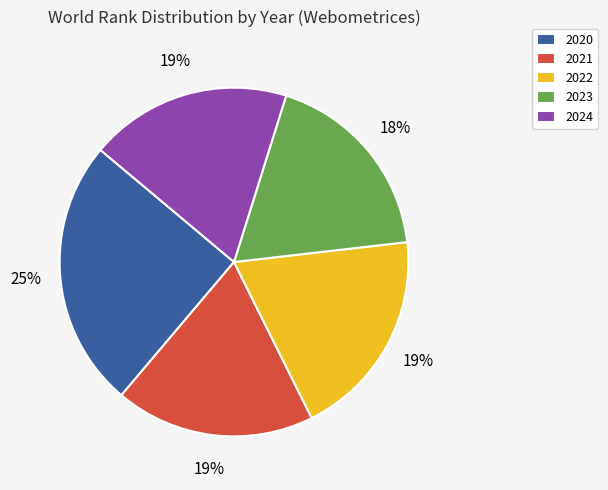

Count the number of slices in the pie.

5